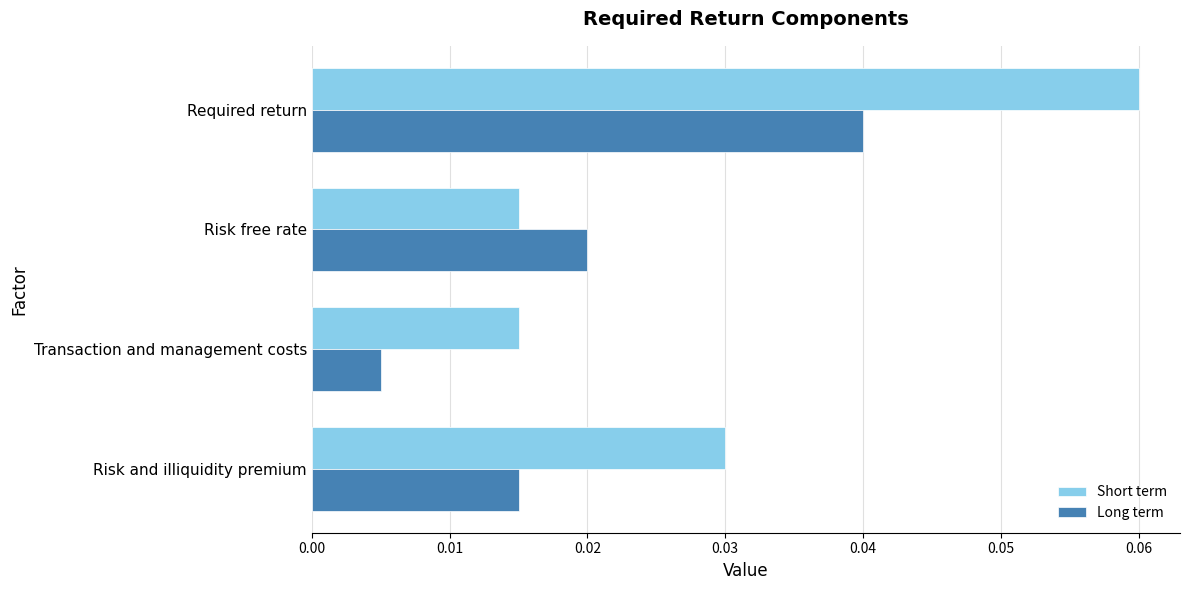

At which label is Long term closest to 0?

Transaction and management costs